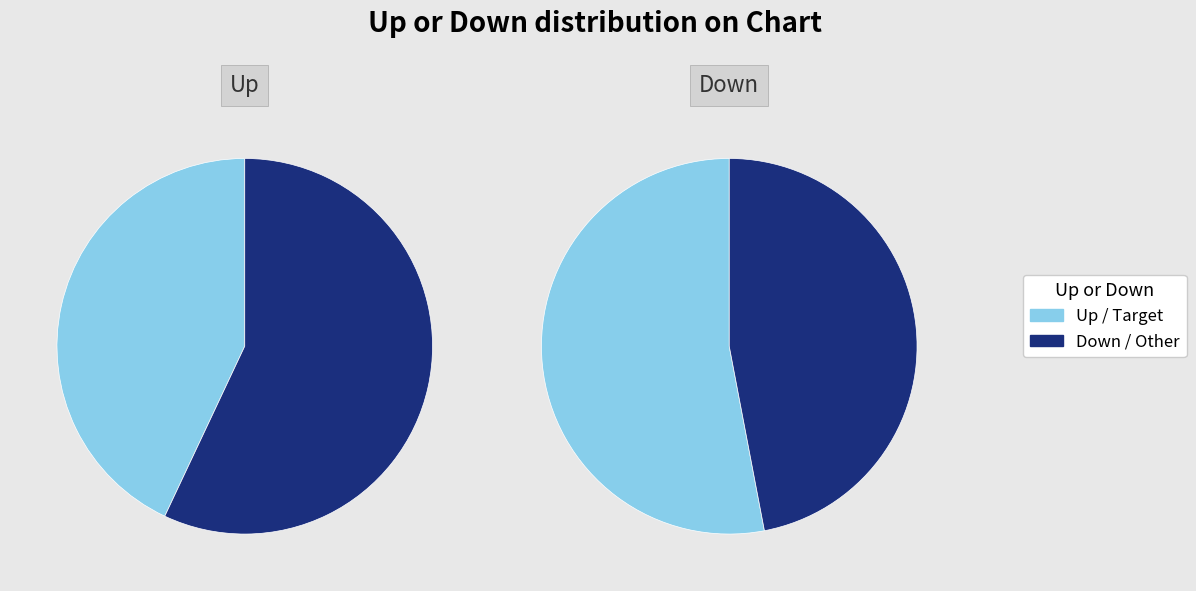

True or false: up accounts for 43% of the total.

True